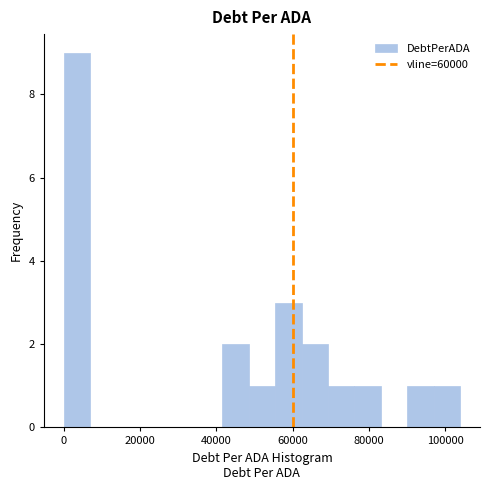

Around what value on the x-axis is the tallest bar? Give the approximate position of its centre, as read against the axis.

4000